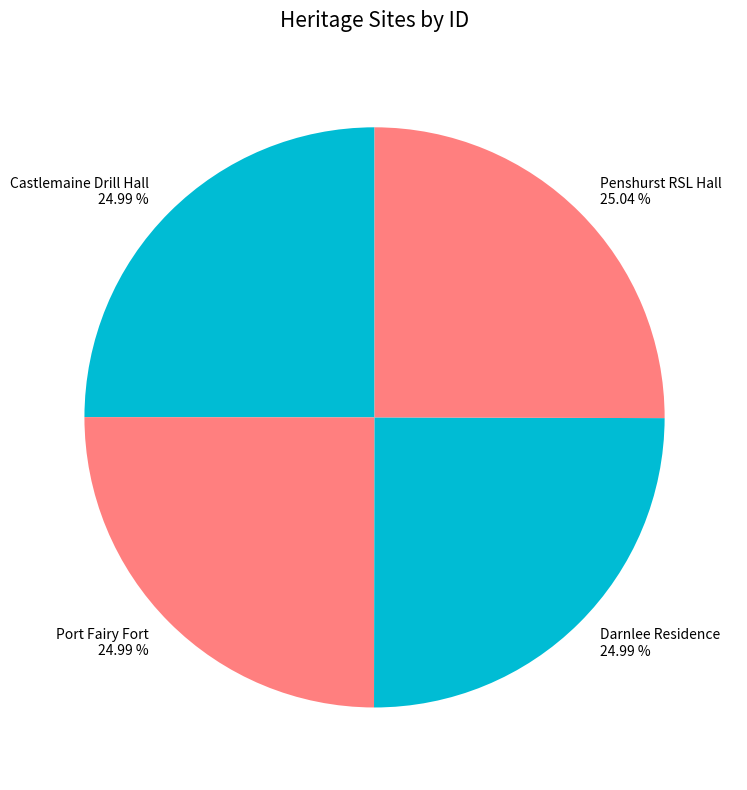

What percentage is the Port Fairy Fort slice, to the nearest percent?

25%